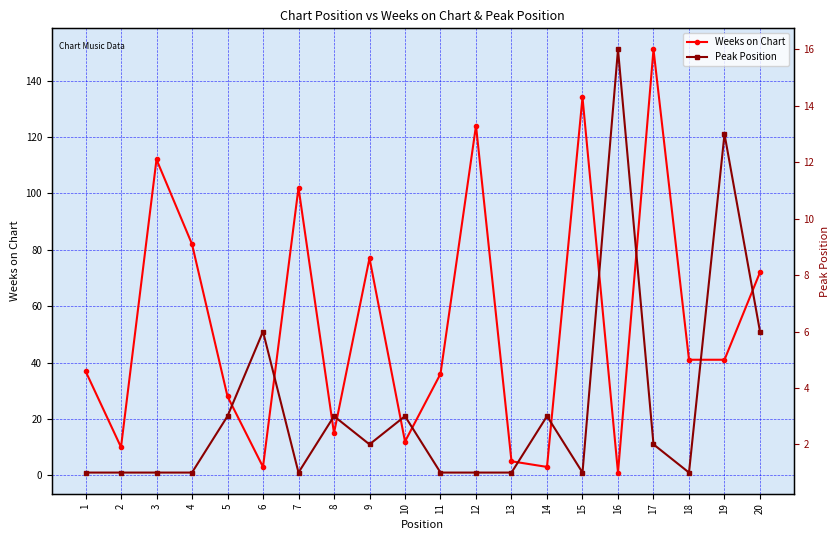

Does the chart have visible grid lines?

Yes